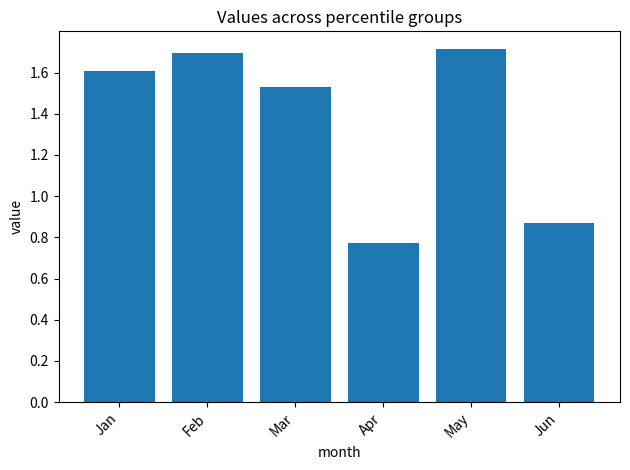

Rank the categories by value from lowest to highest.

Apr, Jun, Mar, Jan, Feb, May